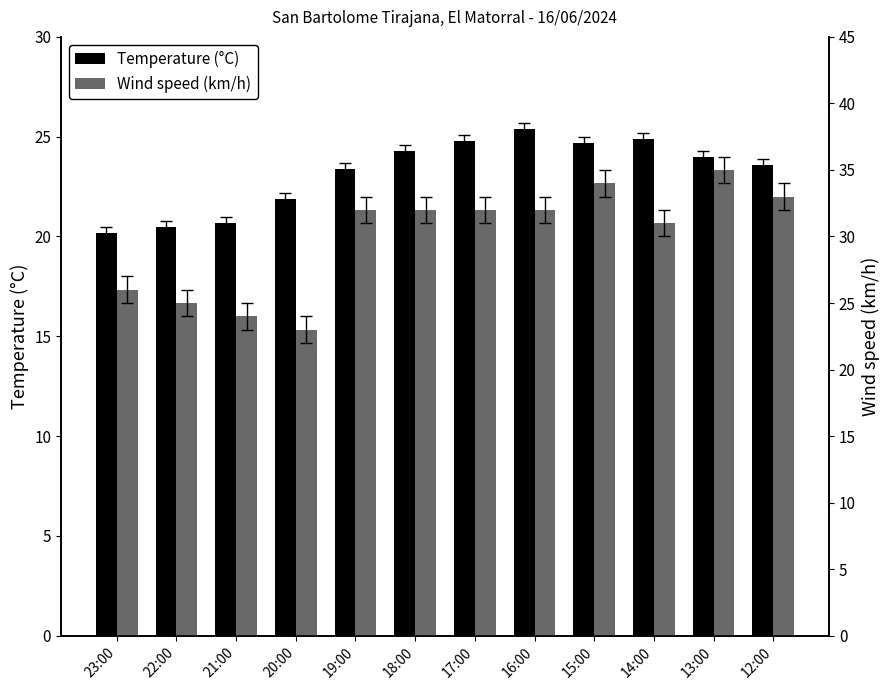

Where does the Temperature (°C) series first go above 24?

18:00